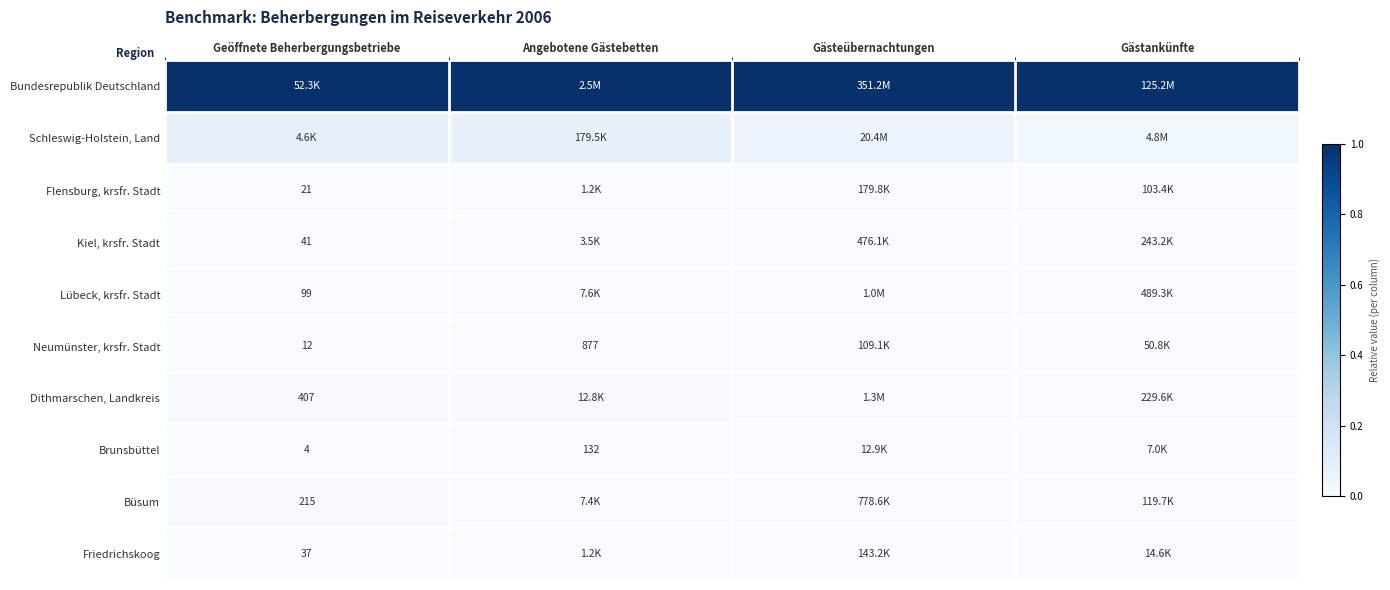

True or false: Schleswig-Holstein, Land has a value of 0.1 at Angebotene Gästebetten.

False